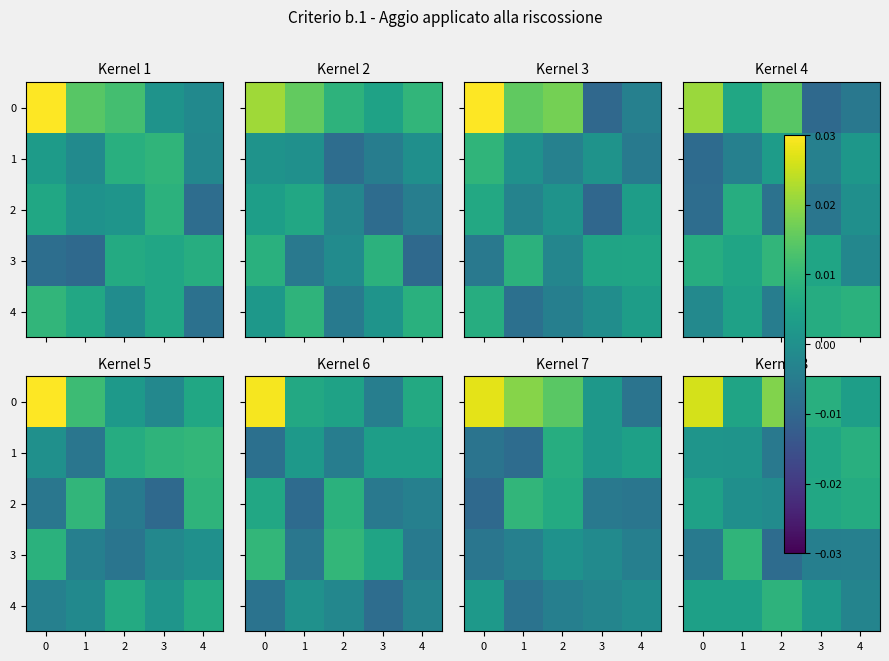

Is it true that row_1 equals 0.0 at 0?

True